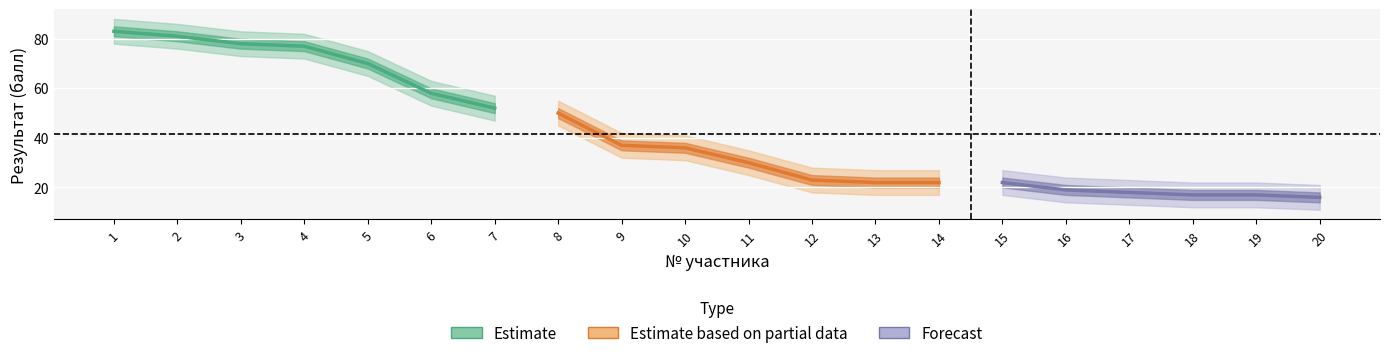

Reading left to right, extract all data points from this chart.

Результат (балл): 83	81	78	77	70	58	52	50	37	36	30	23	22	22	22	19	18	17	17	16
upper_band: 88	86	83	82	75	63	57	55	42	41	35	28	27	27	27	24	23	22	22	21
lower_band: 78	76	73	72	65	53	47	45	32	31	25	18	17	17	17	14	13	12	12	11